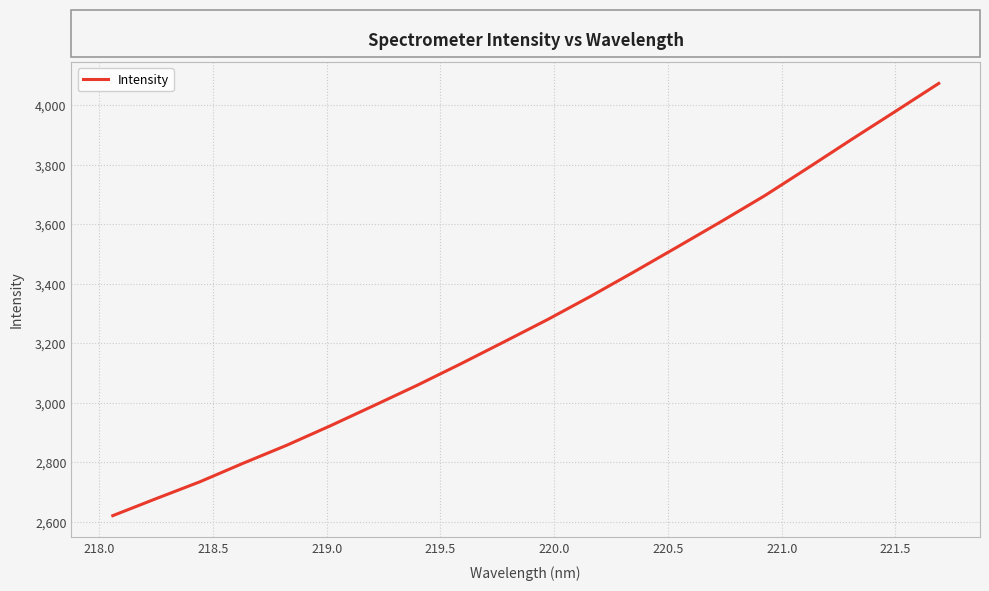

What is the maximum value shown in the chart?

4074.1